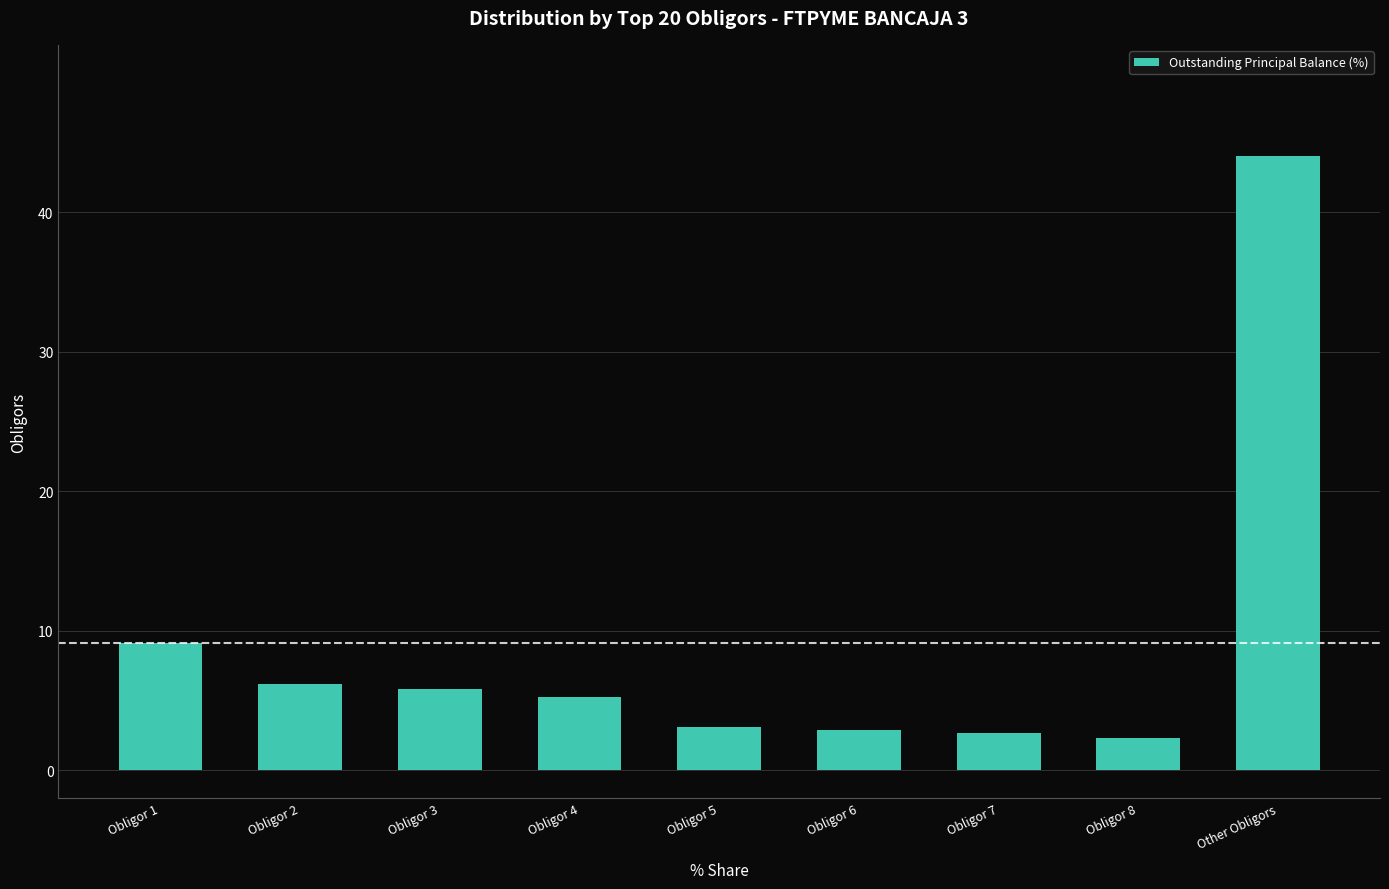

The chart shows a value of 2.4 at Obligor 8. True or false?

True